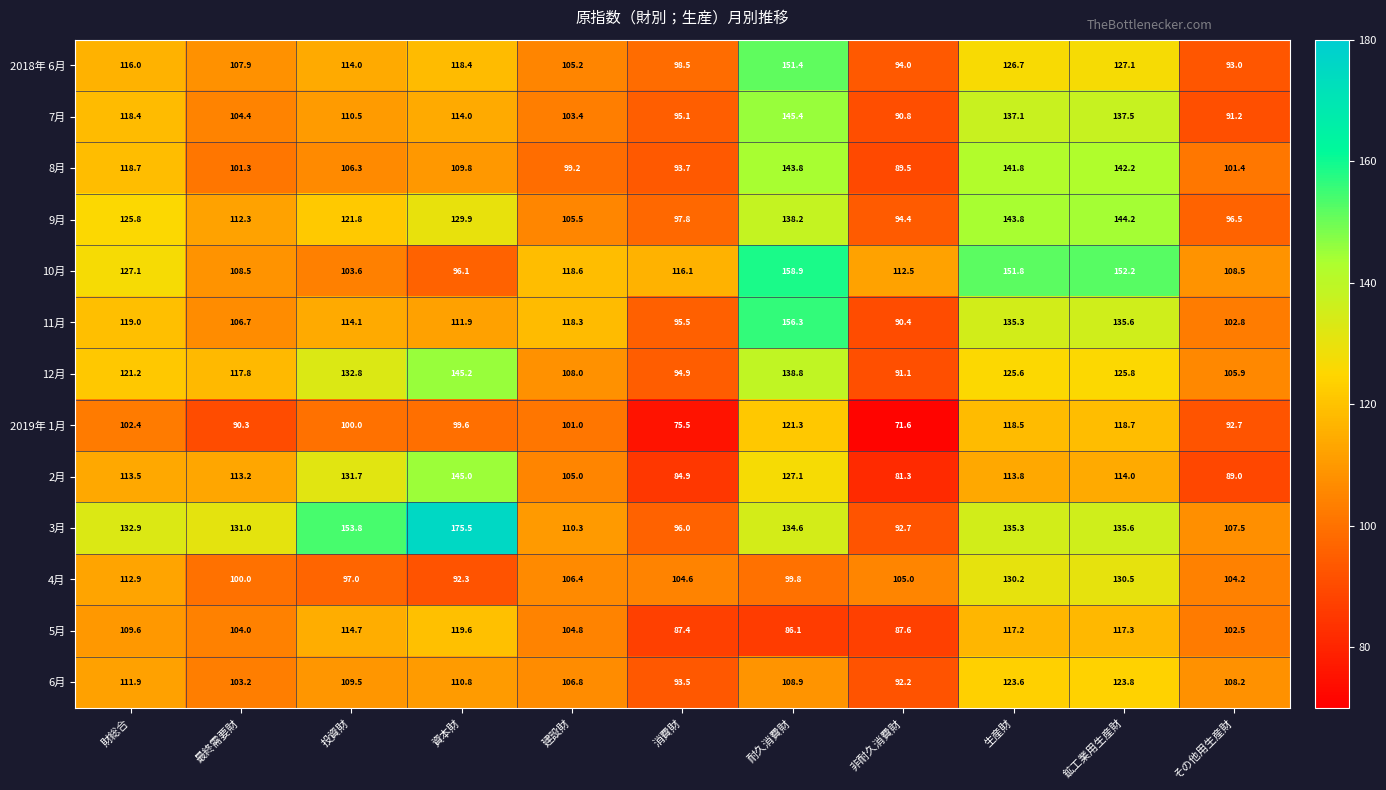

At which category is the sum across all series the highest?

耐久消費財